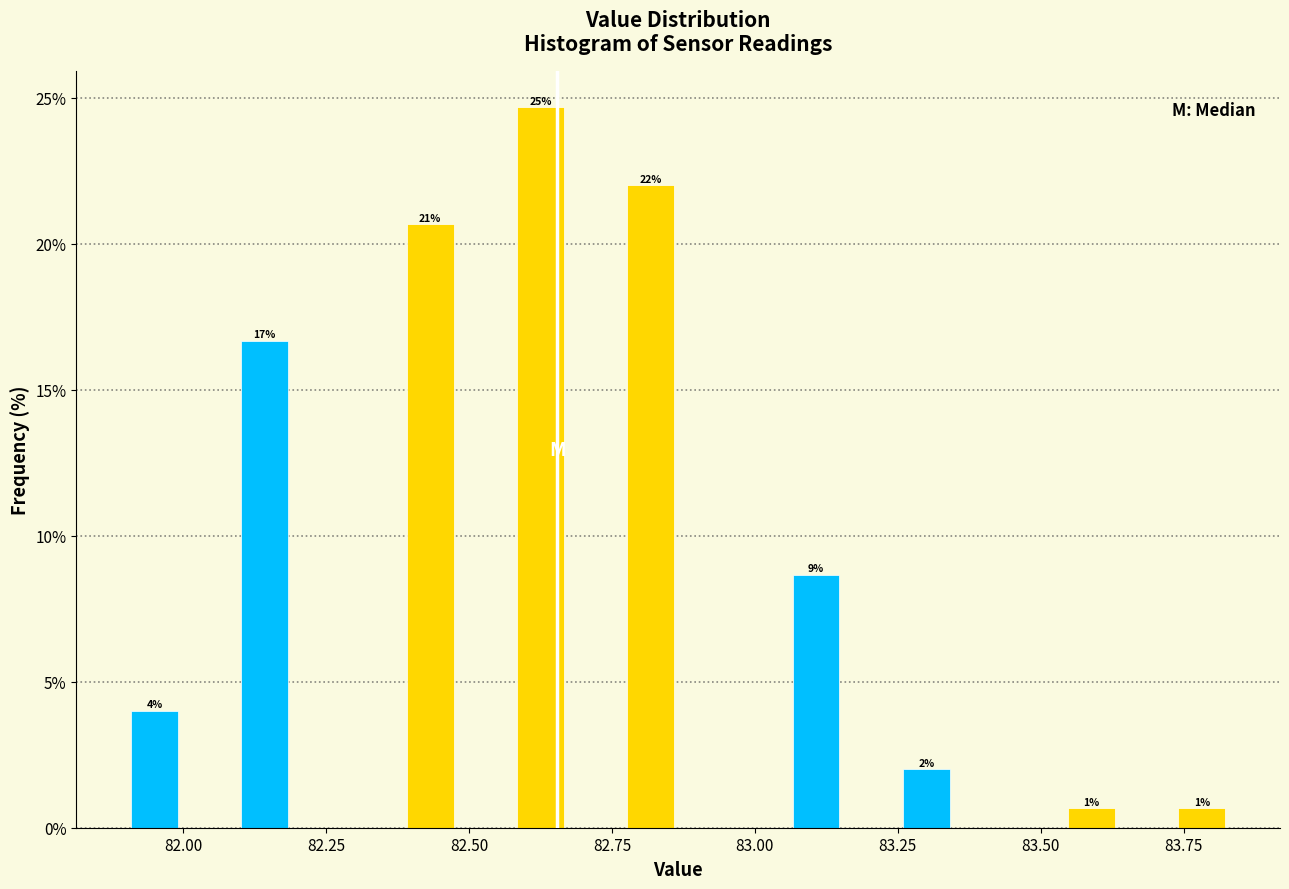

Read against the x-axis, roughly where is the centre of the tallest bar?

82.60